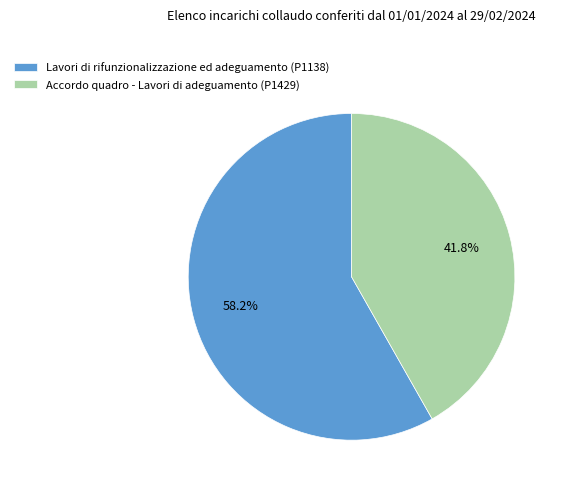

Is there any slice that represents more than half of the pie?

Yes